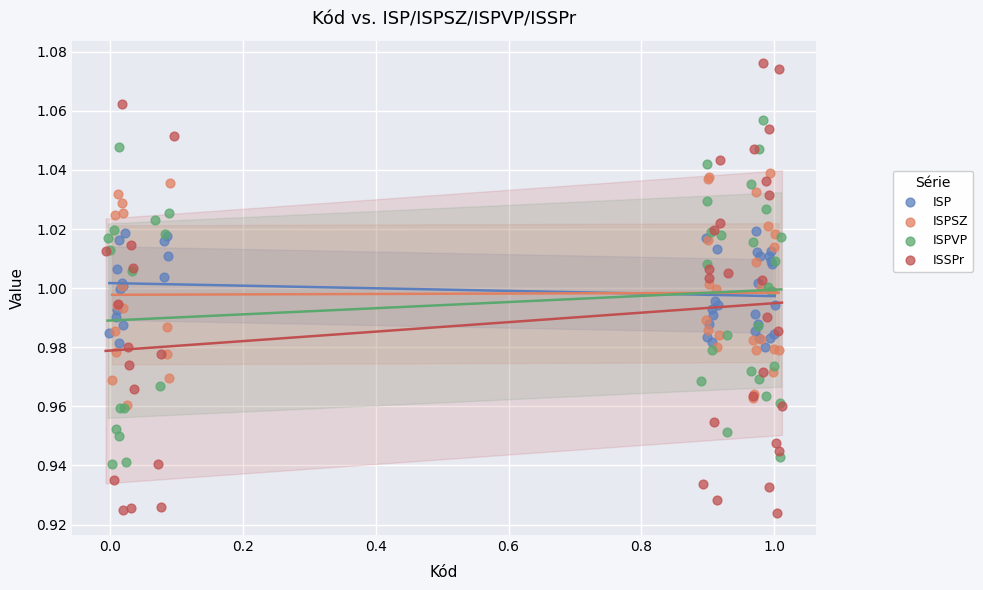

Which series reaches the maximum Y coordinate?

ISSPr